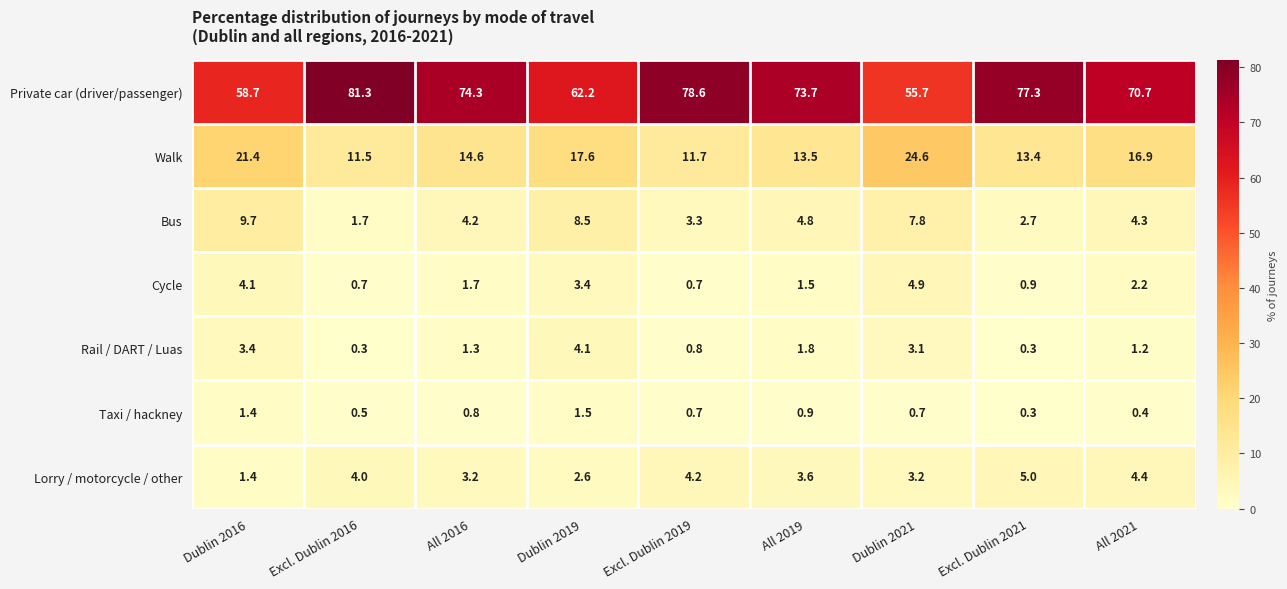

Which series has the widest spread of values?

Private car (driver/passenger)